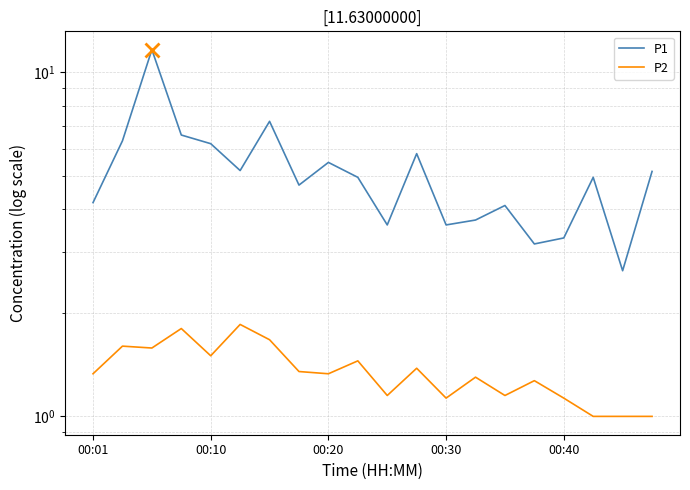

Rank the series at 17 from highest to lowest value.

P1, P2